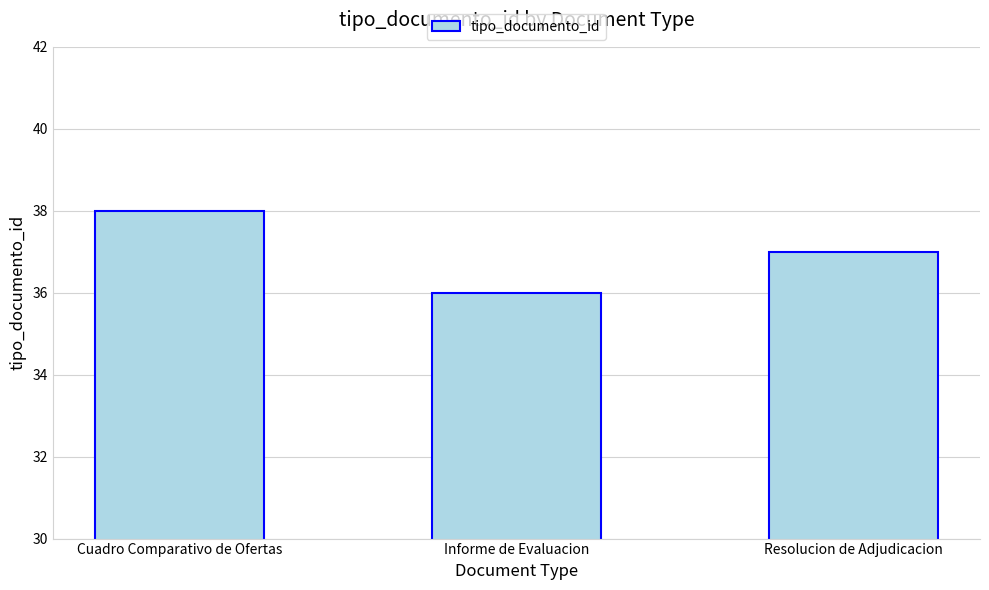

True or false: the data shows 21 at Cuadro Comparativo de Ofertas.

False